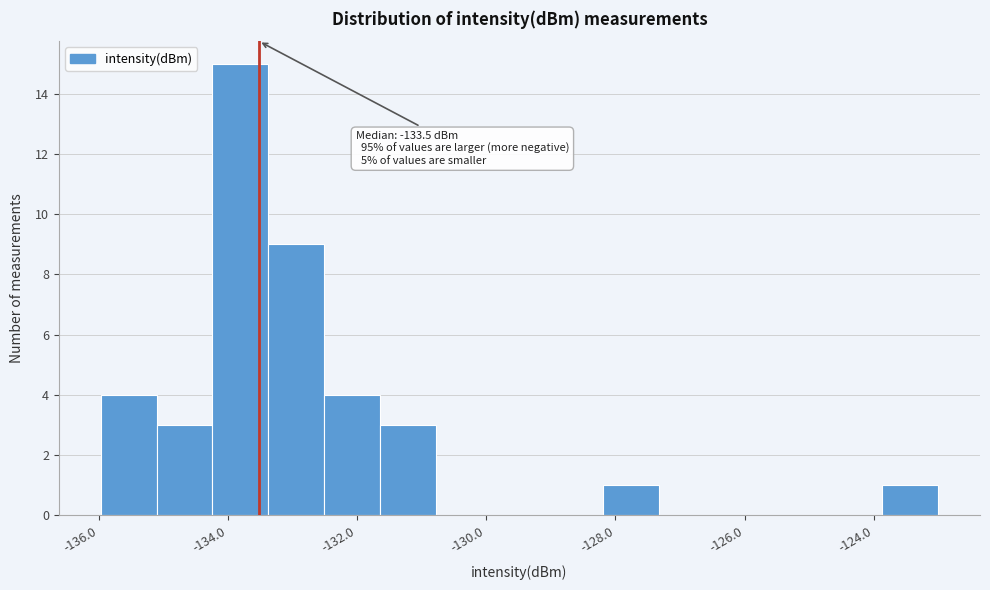

Which range on the x-axis has the tallest bar?

-134.2 to -133.4